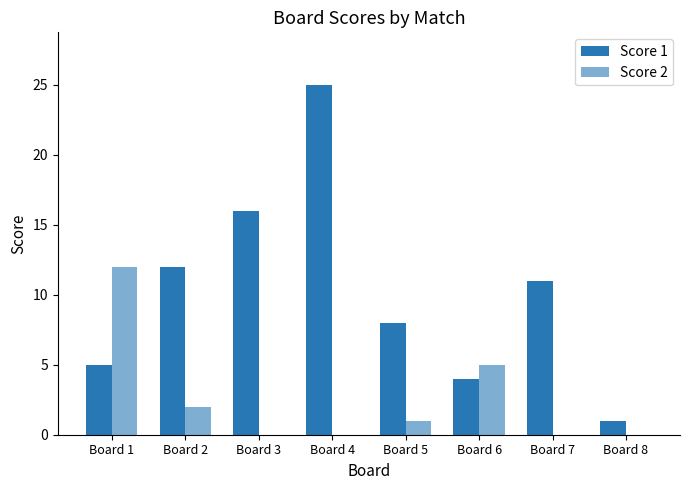

How many categories are shown in the chart?

8